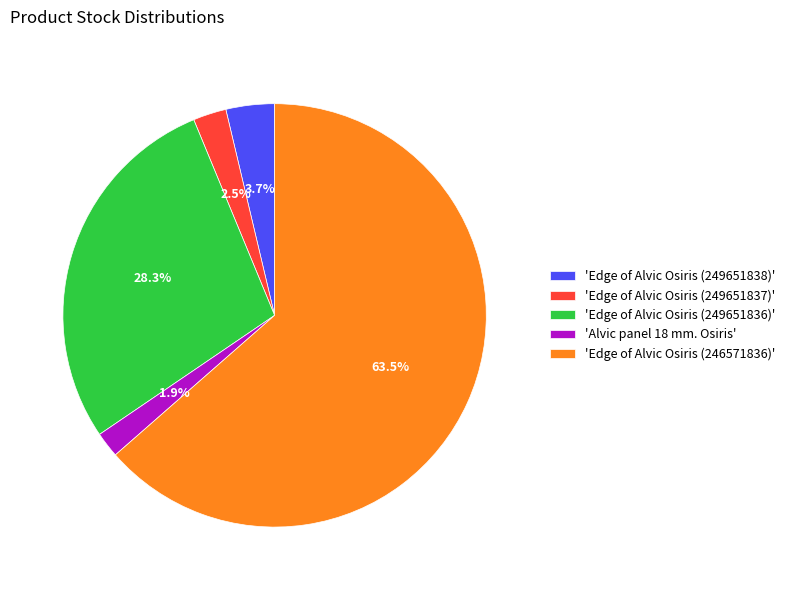

Which slice represents more than half of the pie?

'Edge of Alvic Osiris (246571836)'